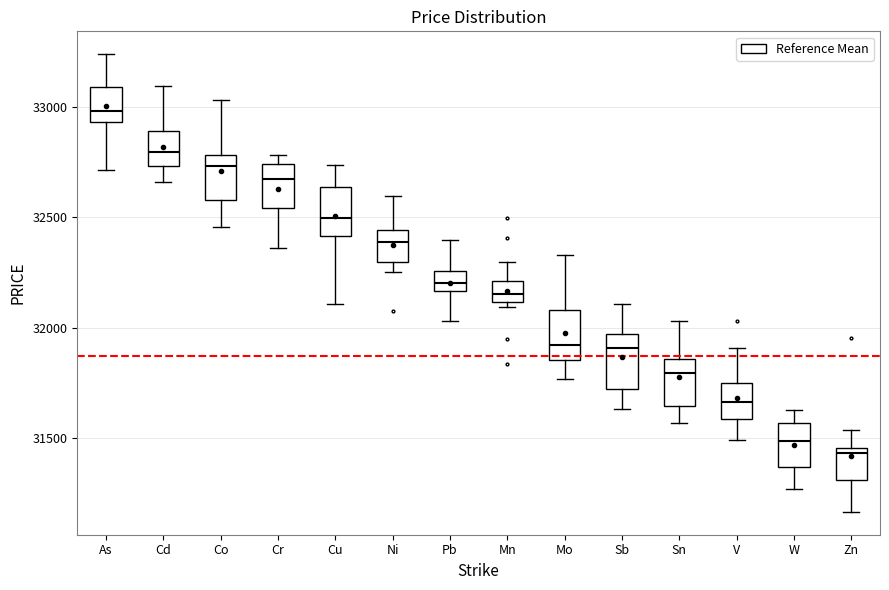

Which box's median line is the lowest?

Zn